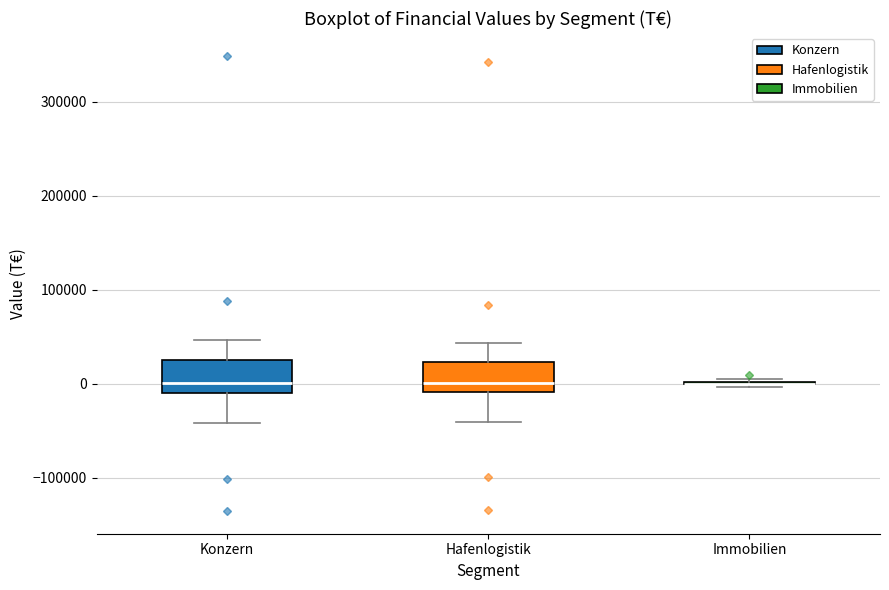

Reading left to right, transcribe this box plot: for each box, give where its median line is, the range the box spans, and where its two whiskers end, as read against the y-axis. The values are not printed on the chart, so give them approximately, as read against the axis.

Konzern: median 0, box -10000 to 20000, whiskers -40000 to 50000
Hafenlogistik: median 0, box -10000 to 20000, whiskers -40000 to 40000
Immobilien: box collapsed to a line at 0, whiskers 0 to 0